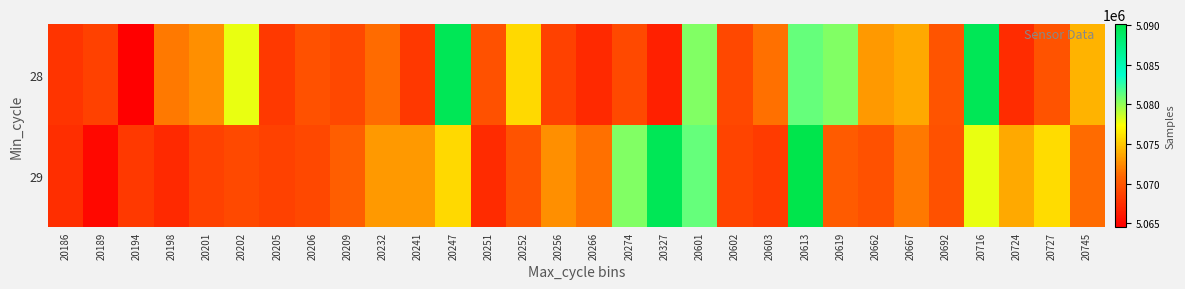

Reading left to right, transcribe all the data shown in this chart.

28: 20186=5067882	20189=5068708	20194=5064532	20198=5071784	20201=5072626	20202=5077862	20205=5068172	20206=5069661	20209=5069093	20232=5071195	20241=5068076	20247=5089538	20251=5069643	20252=5075818	20256=5068714	20266=5067226	20274=5069176	20327=5066617	20601=5080431	20602=5069102	20603=5071349	20613=5081204	20619=5080431	20662=5073086	20667=5073741	20692=5069879	20716=5089538	20724=5067330	20727=5069757	20745=5074202
29: 20186=5067462	20189=5065096	20194=5068172	20198=5067226	20201=5068636	20202=5069176	20205=5068714	20206=5069102	20209=5070451	20232=5073086	20241=5073091	20247=5075818	20251=5067293	20252=5069757	20256=5072714	20266=5071349	20274=5080431	20327=5089538	20601=5081204	20602=5068890	20603=5068244	20613=5090109	20619=5070263	20662=5069643	20667=5071784	20692=5069661	20716=5077862	20724=5073741	20727=5075830	20745=5071195